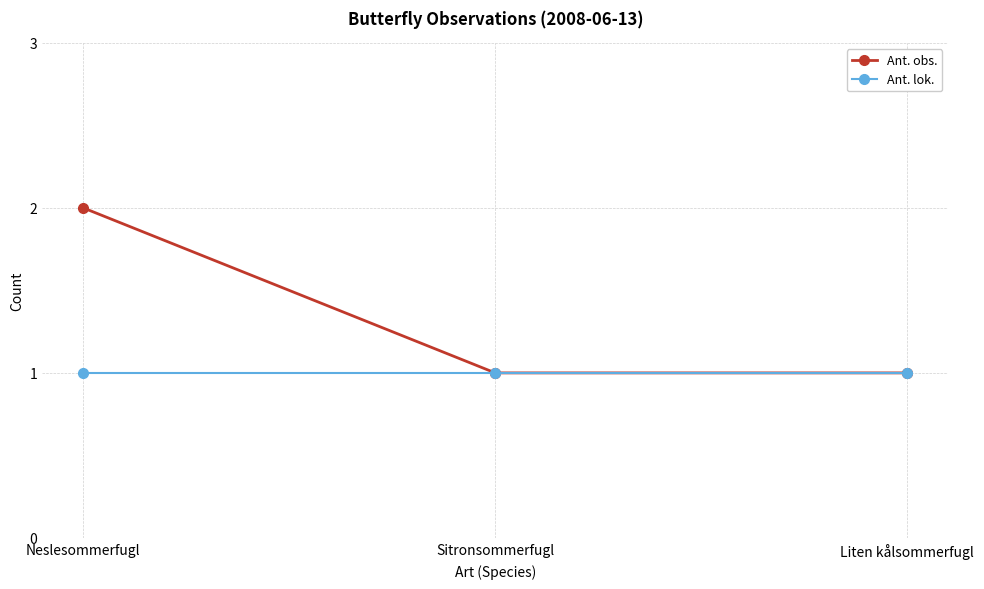

What position from the right is Liten kålsommerfugl?

1